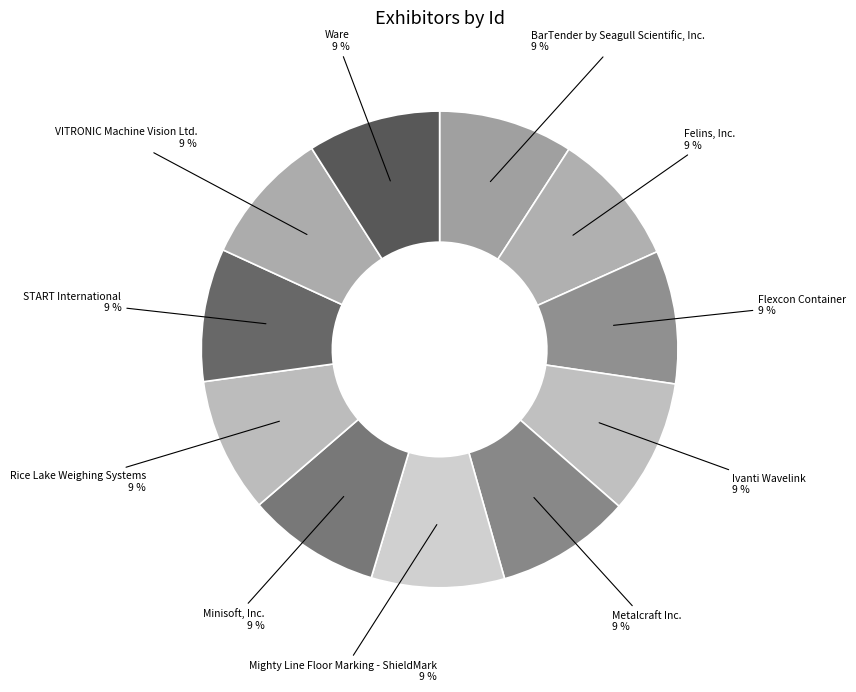

Count the number of slices in the pie.

11